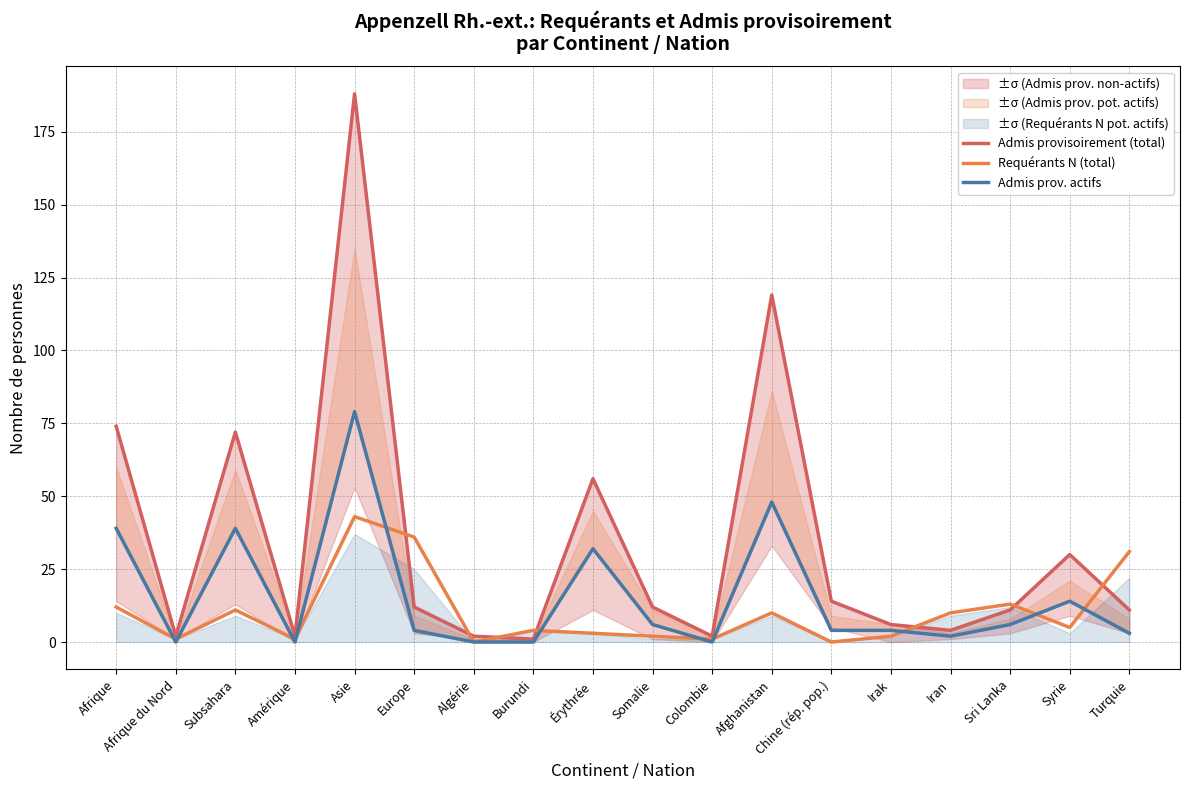

What is the sum of the Admis provisoirement (total) values at Irak and Érythrée?

62